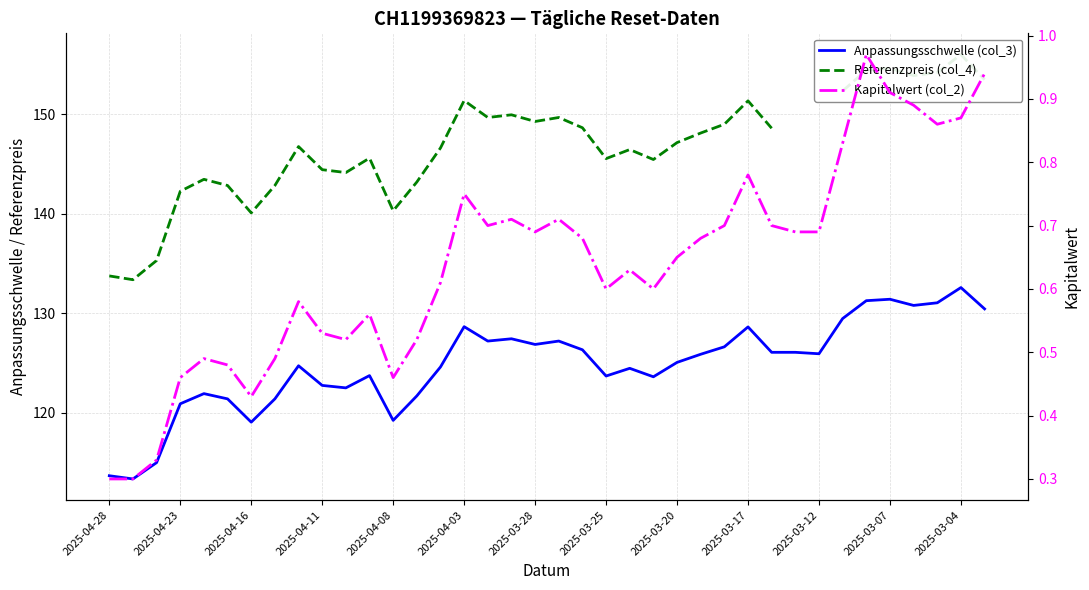

Which series has the largest total across all categories?

Anpassungsschwelle (col_3)